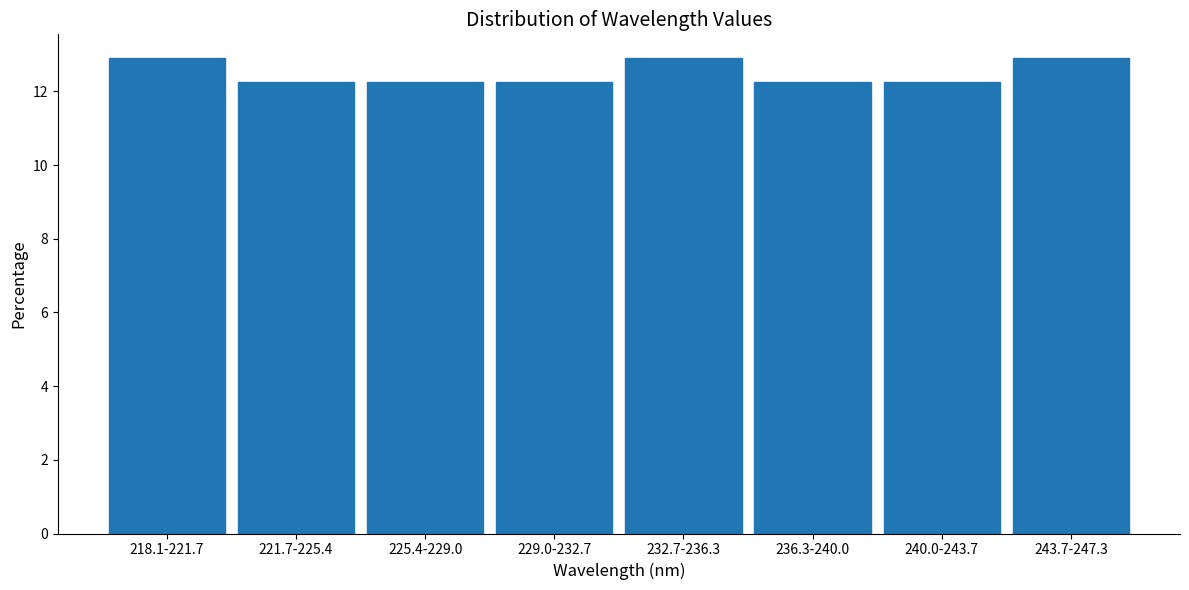

Reading left to right, list all the values displayed in this chart.

12.9	12.3	12.3	12.3	12.9	12.3	12.3	12.9